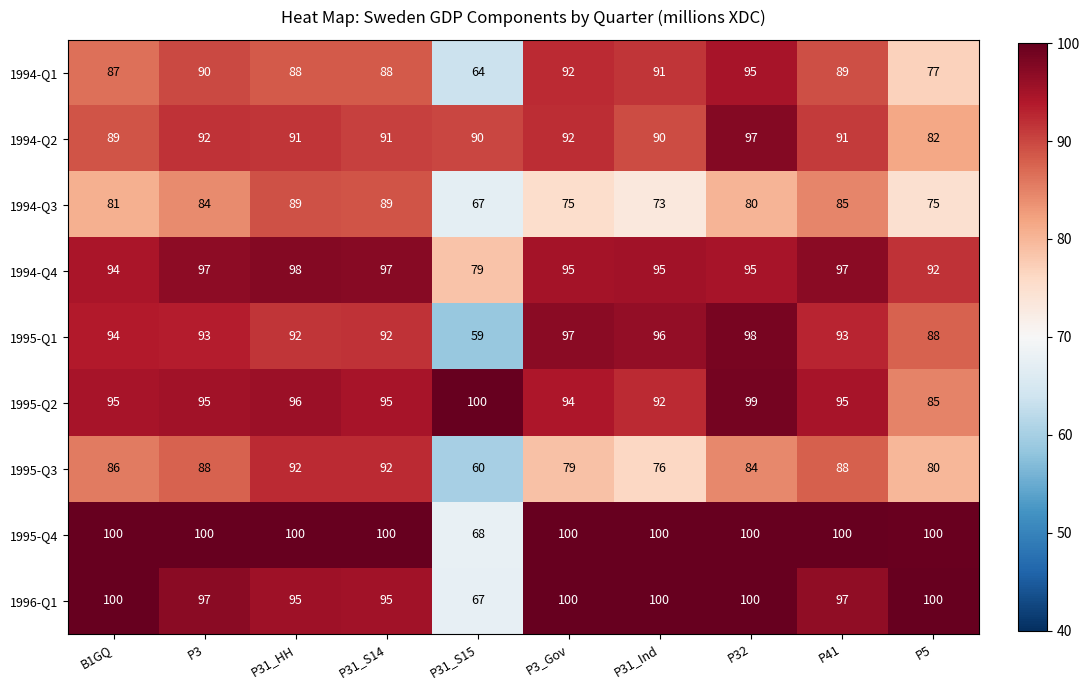

What is the minimum value shown in the chart?

59